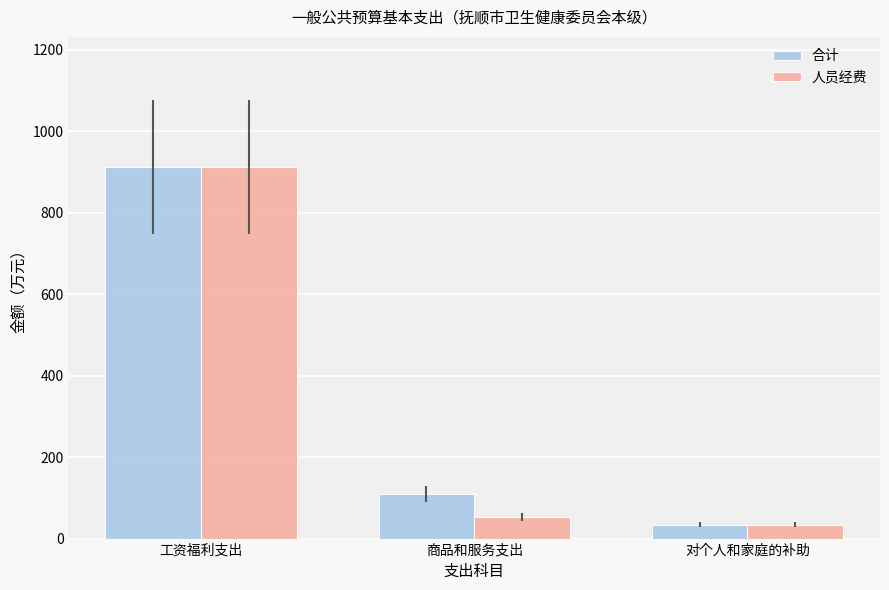

What is the total value across all series at 工资福利支出?

1824.1